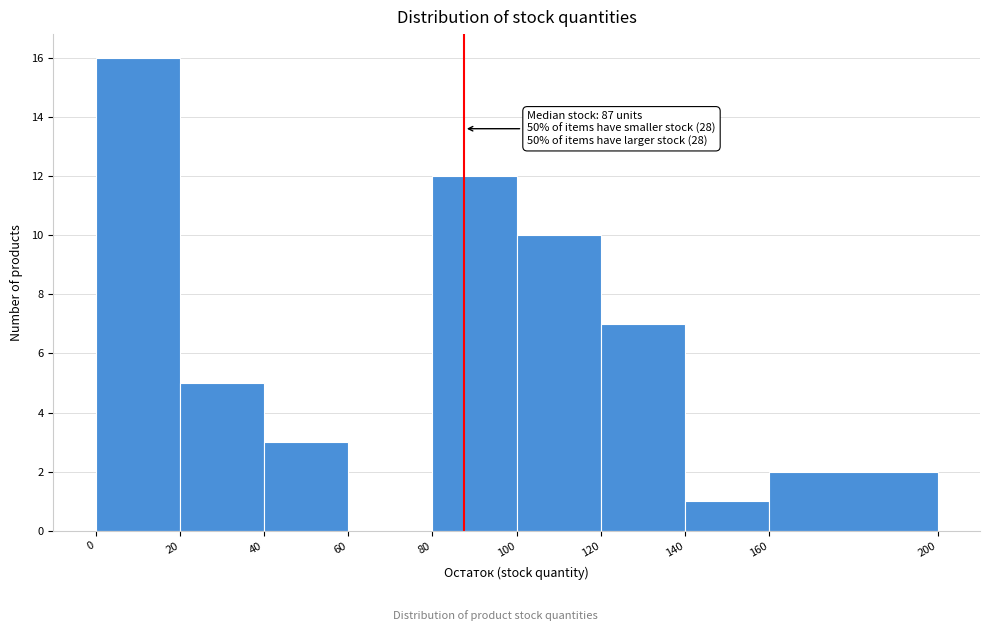

Over which range of the x-axis is the bar tallest?

0 to 20